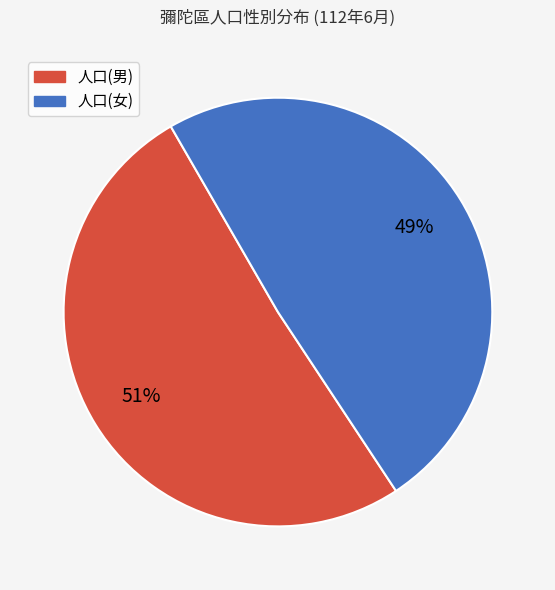

To the nearest percent, what is the difference between the largest and smallest slice percentages?

2%